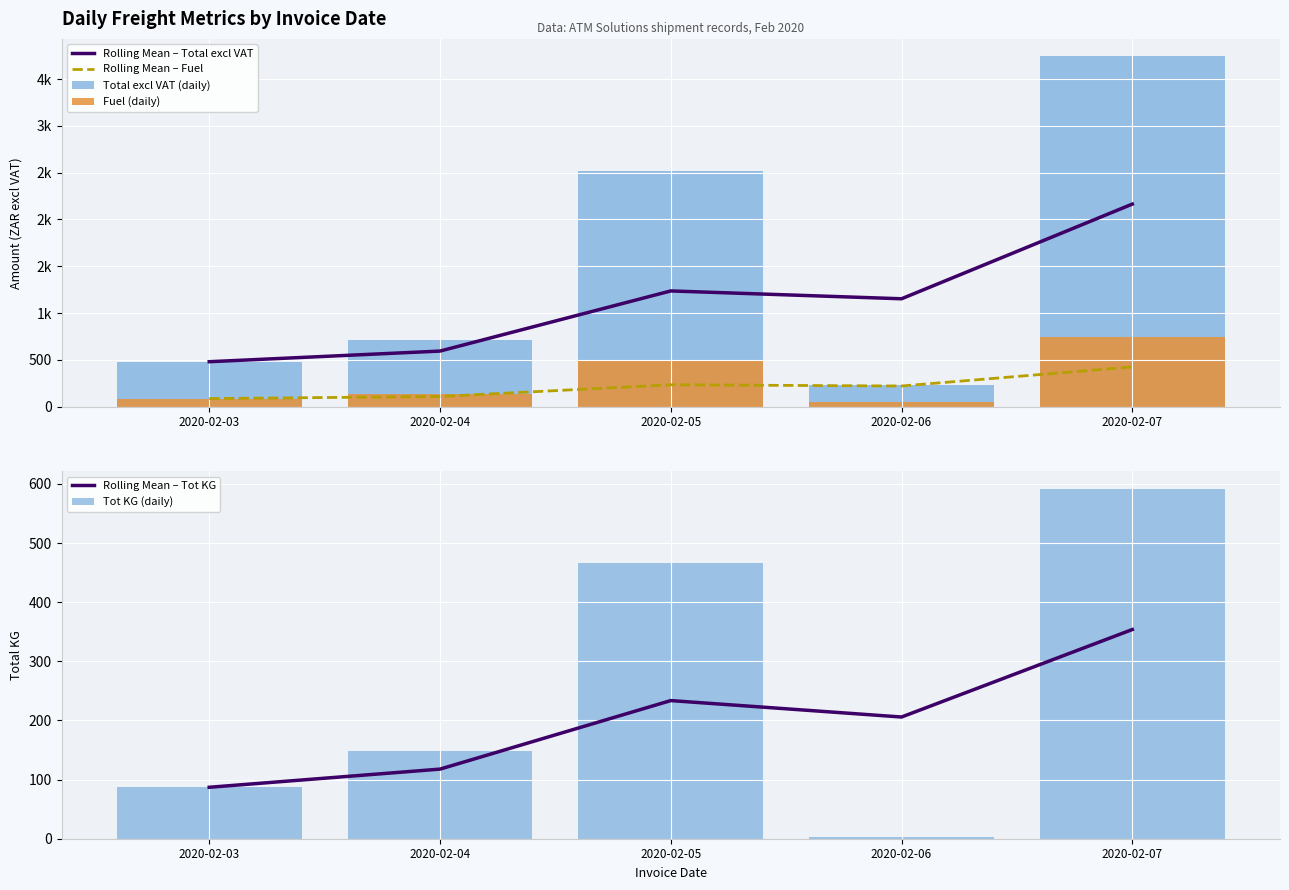

What is the maximum value shown in the chart?

3741.9